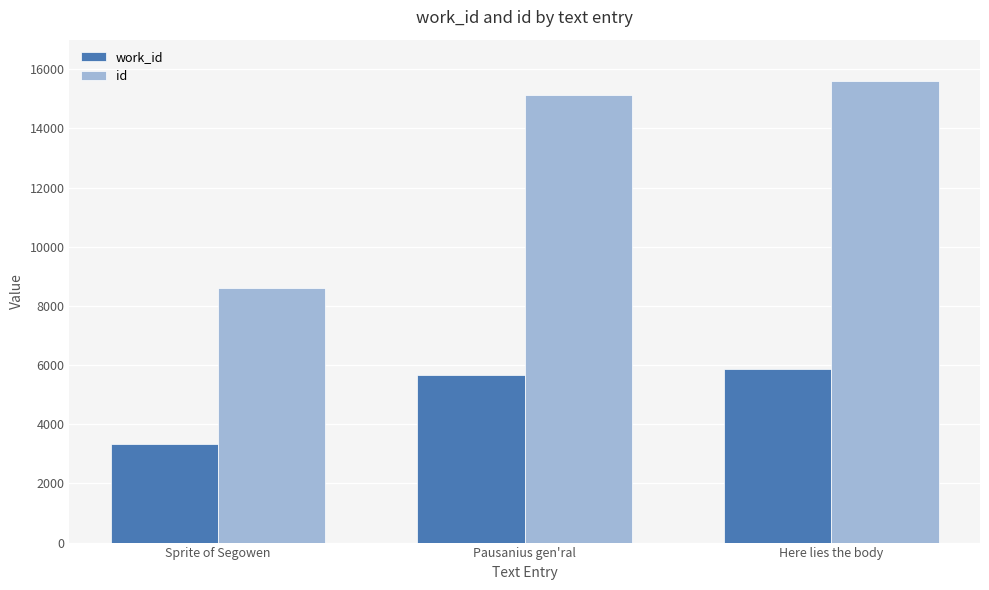

Reading left to right, list all the values displayed in this chart.

work_id: Sprite of Segowen=3336	Pausanius gen'ral=5670	Here lies the body=5855
id: Sprite of Segowen=8607	Pausanius gen'ral=15138	Here lies the body=15587